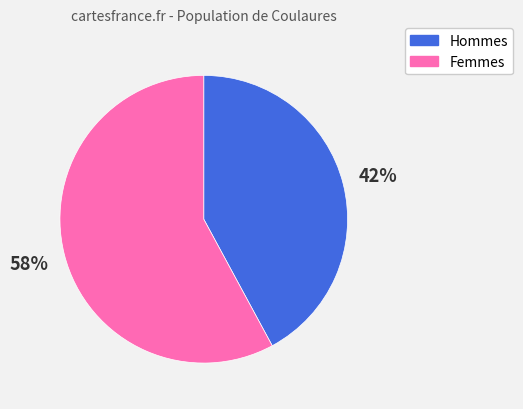

To the nearest percent, what is the difference between the largest and smallest slice percentages?

16%